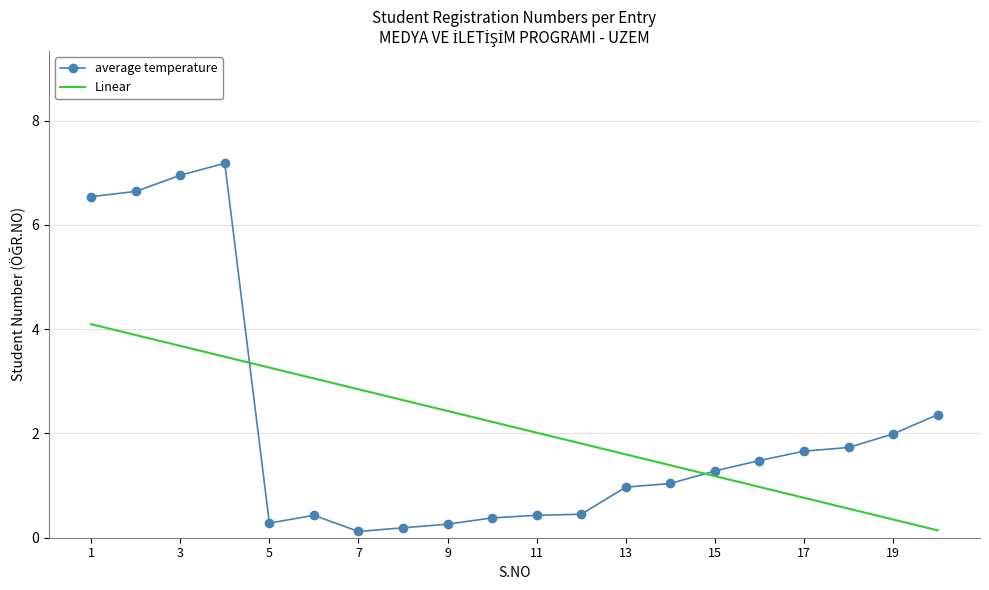

What is the lowest value of the average temperature series?

0.1